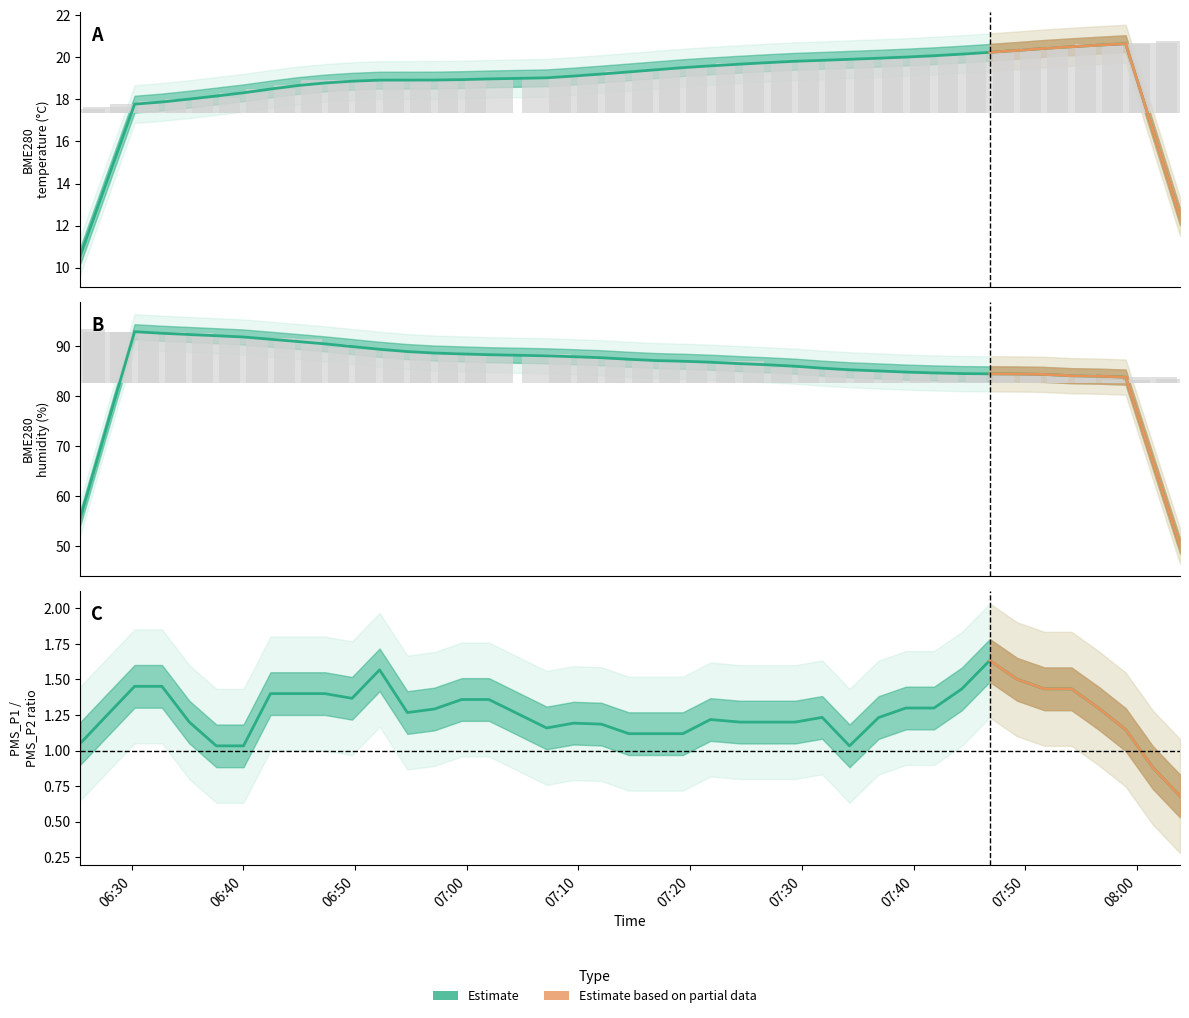

At which label is BME280_temperature closest to 1?

06:40